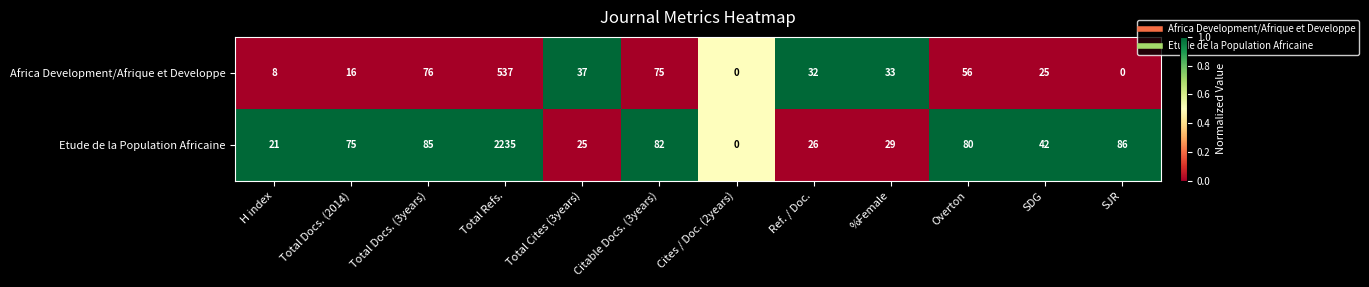

What is the difference between the maximum and minimum values in the Etude de la Population Africaine series?

2235